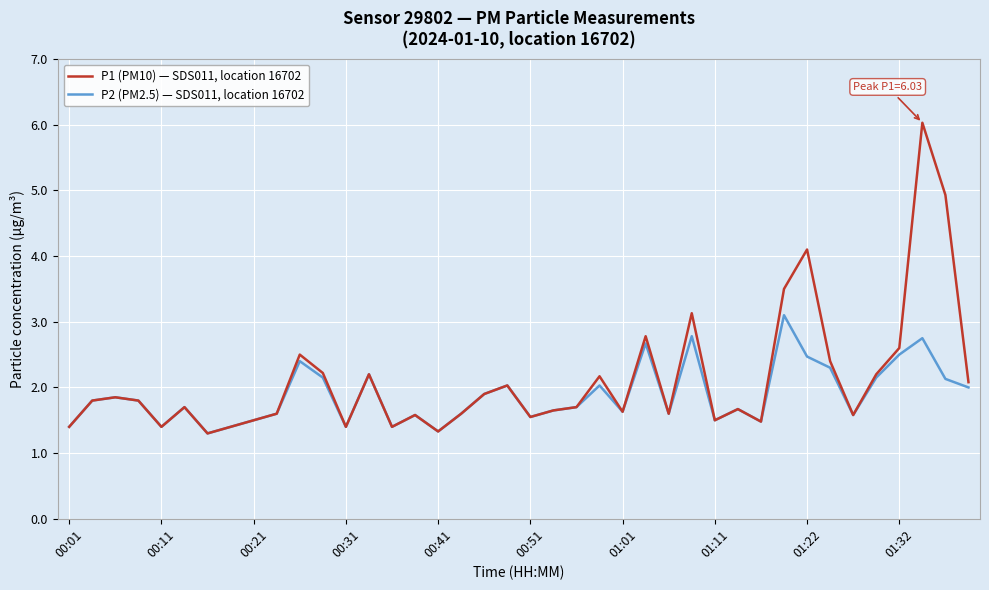

What is the highest value of the P1 (PM10) — SDS011, location 16702 series?

6.0